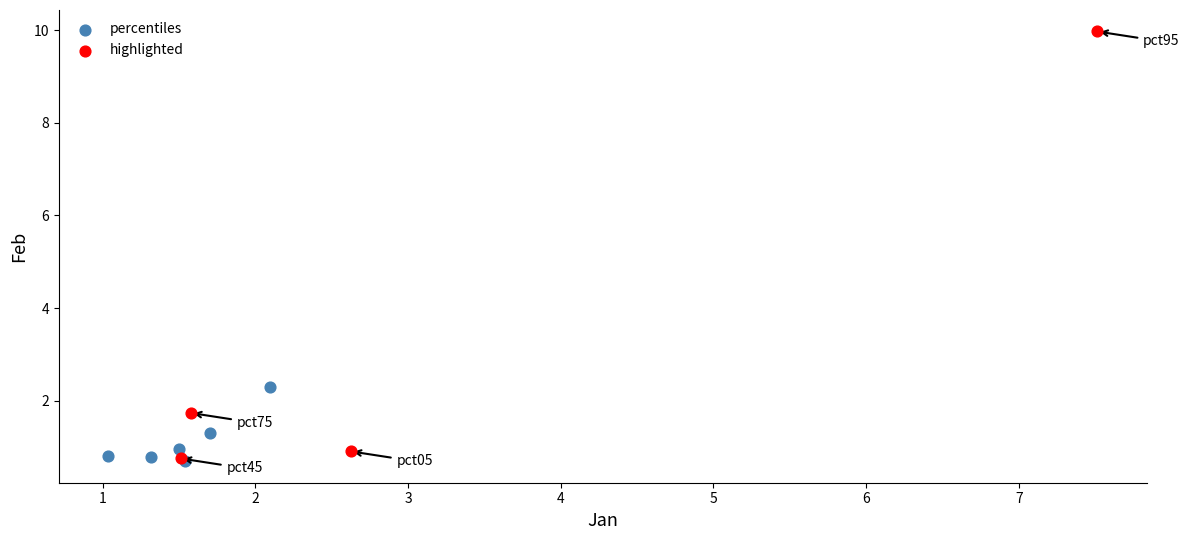

Which series has the widest spread of Y values?

highlighted